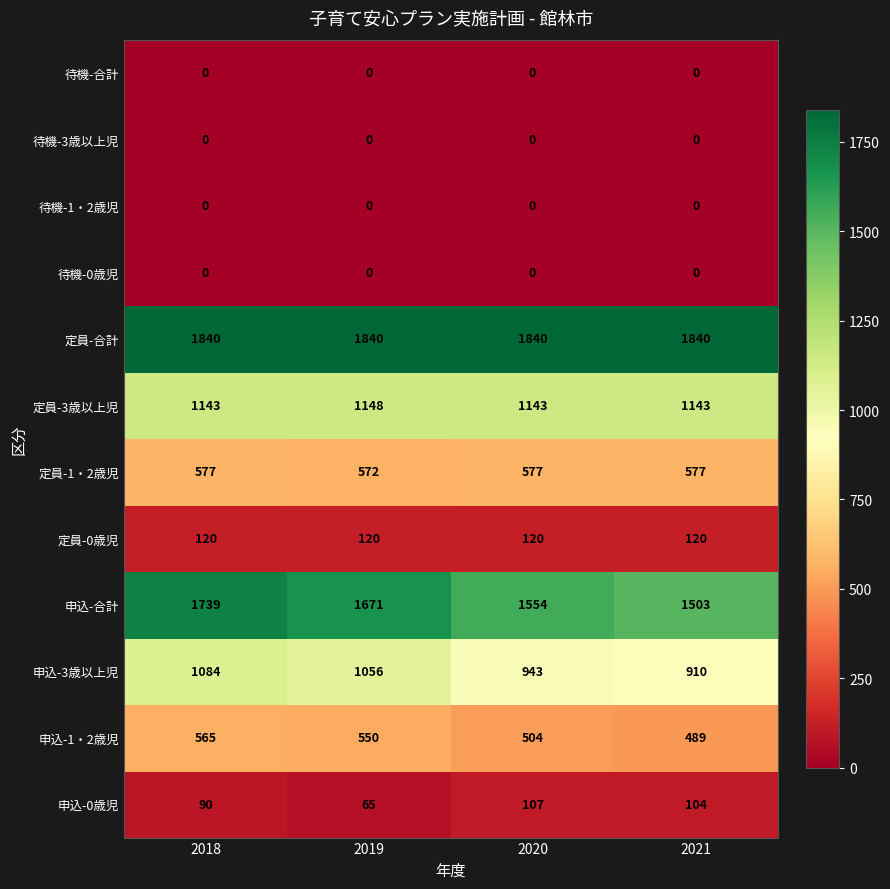

Is it true that 定員-1・2歳児 equals 577 at 2020?

True